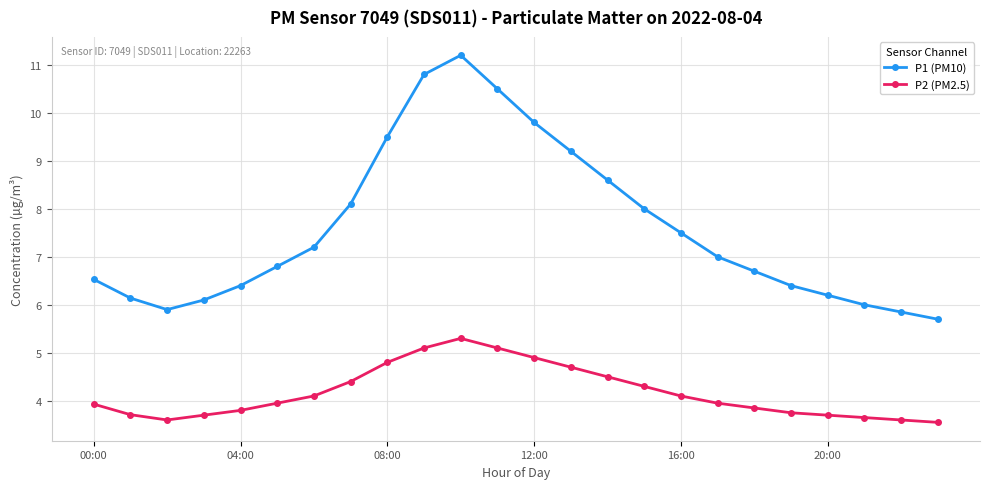

List the series in order of their peak value, lowest first.

P2 (PM2.5), P1 (PM10)